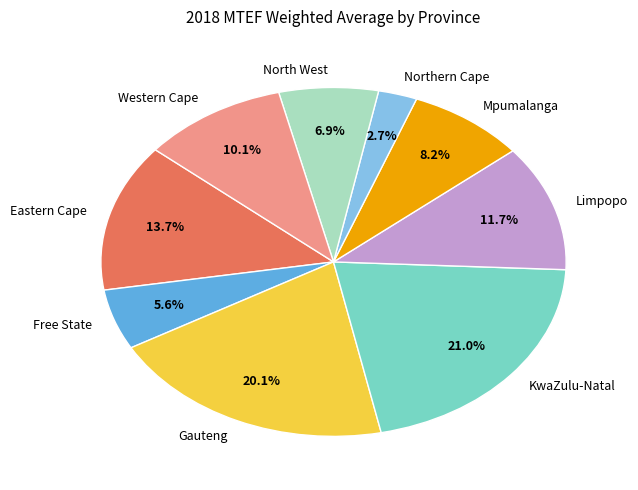

Which slice is the largest?

KwaZulu-Natal